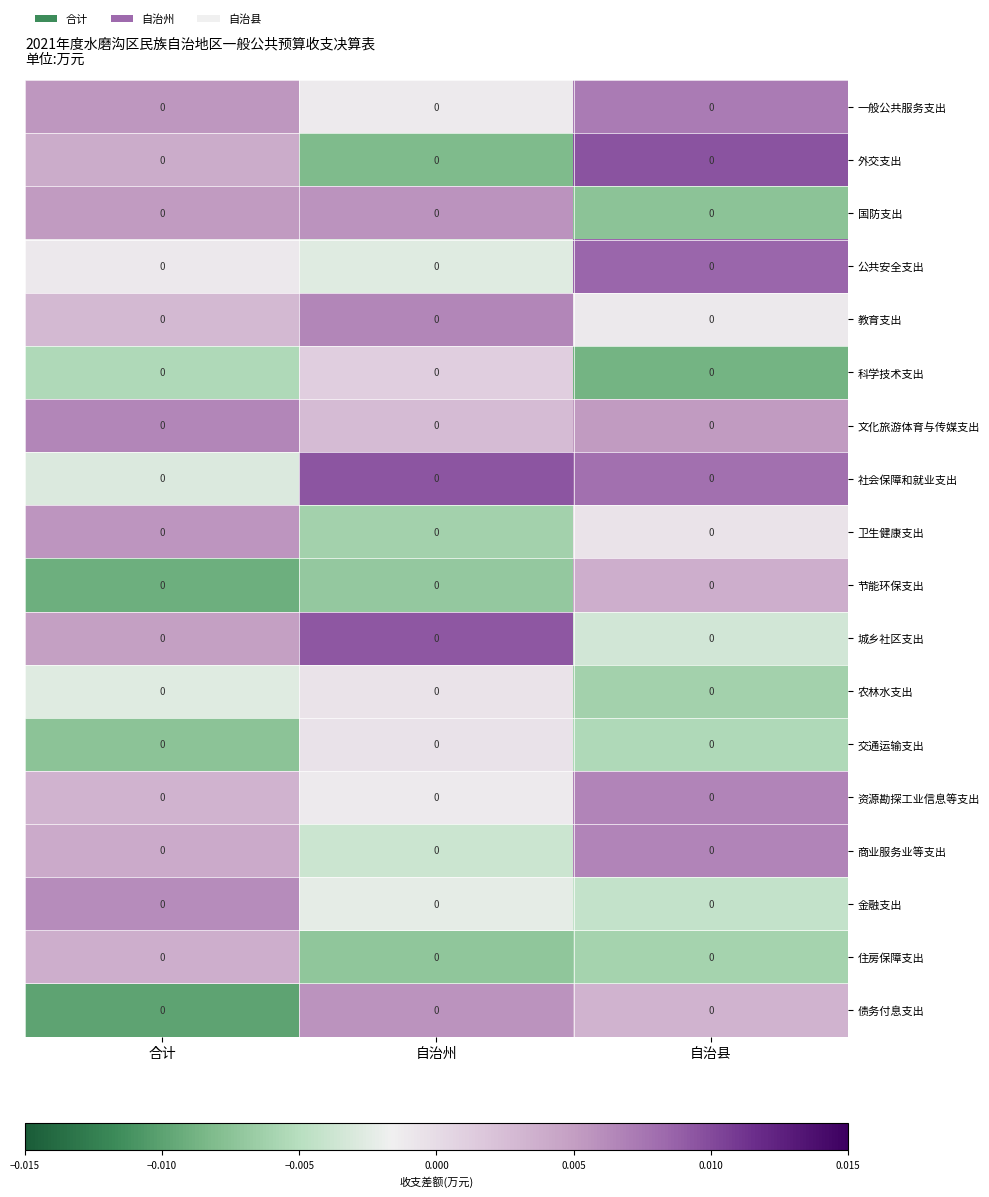

Where is 社会保障和就业支出 nearest to the value 0?

合计